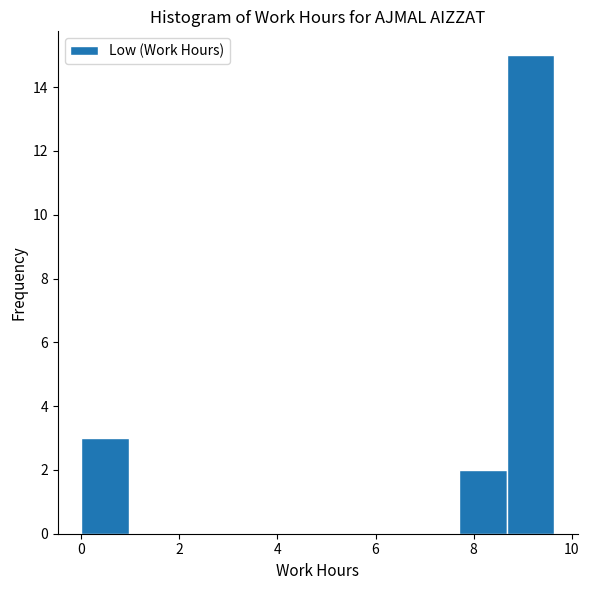

Reading left to right, list every bar in this chart as the range it spans on the x-axis followed by its height. Neither the bar edges nor the heights are printed on the chart, so give them approximately, as read against the axes.

0.0 to 1.0: 3
1.0 to 2.0: 0
2.0 to 2.8: 0
2.8 to 3.8: 0
3.8 to 4.8: 0
4.8 to 5.8: 0
5.8 to 6.8: 0
6.8 to 7.8: 0
7.8 to 8.6: 2
8.6 to 9.6: 15